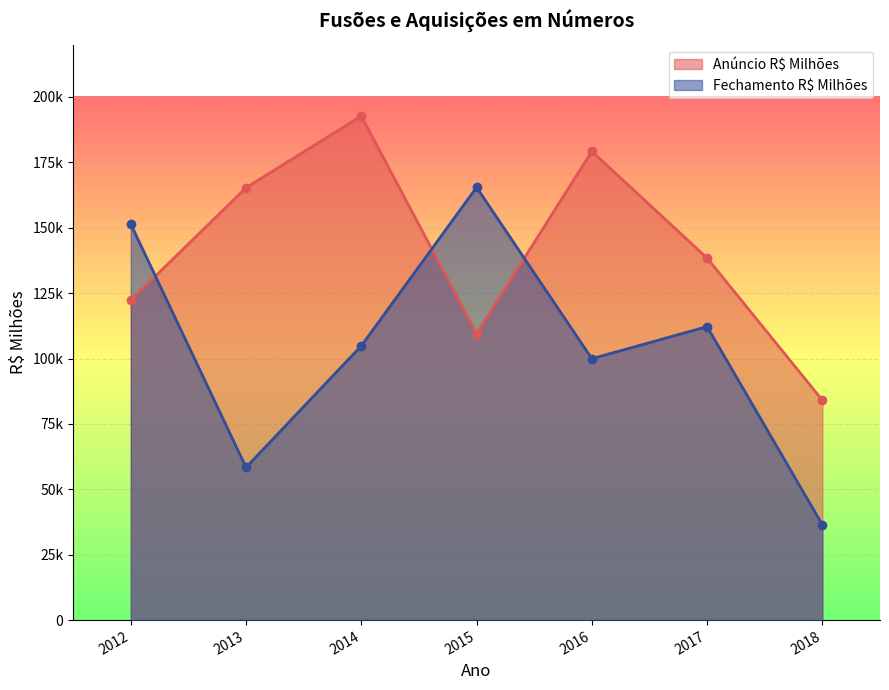

At how many categories does at least one series exceed 48750?

7